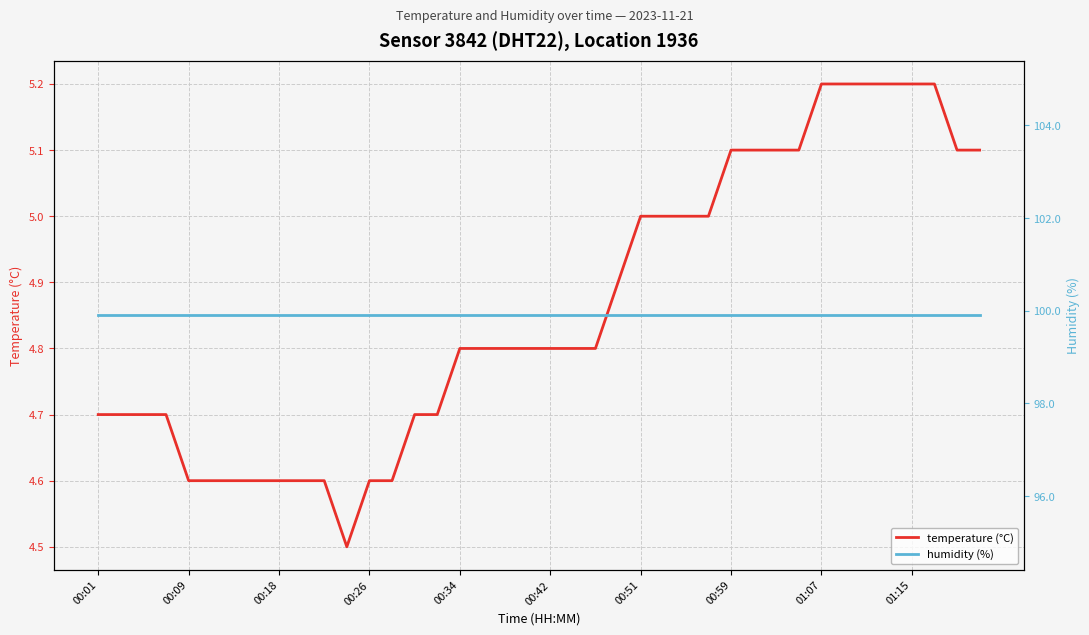

Which series has the largest total across all categories?

humidity (%)